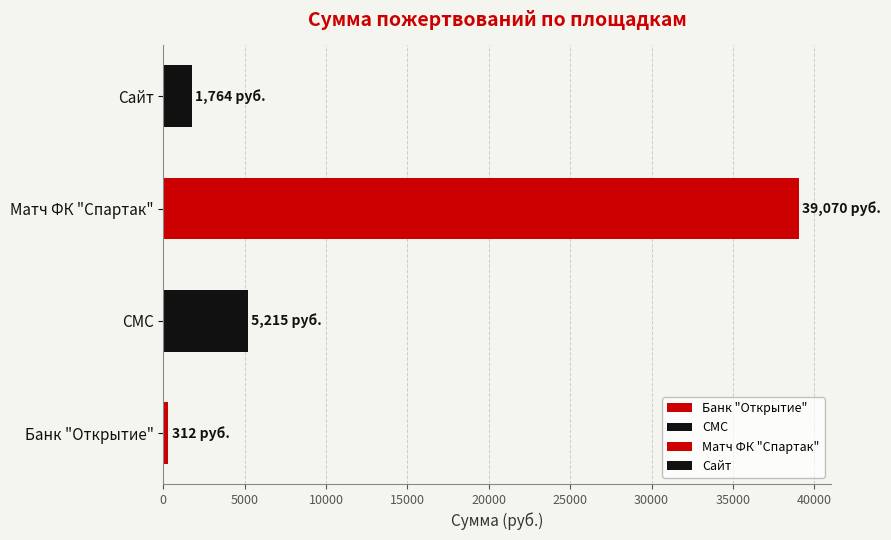

How many data points are above 5214?

2